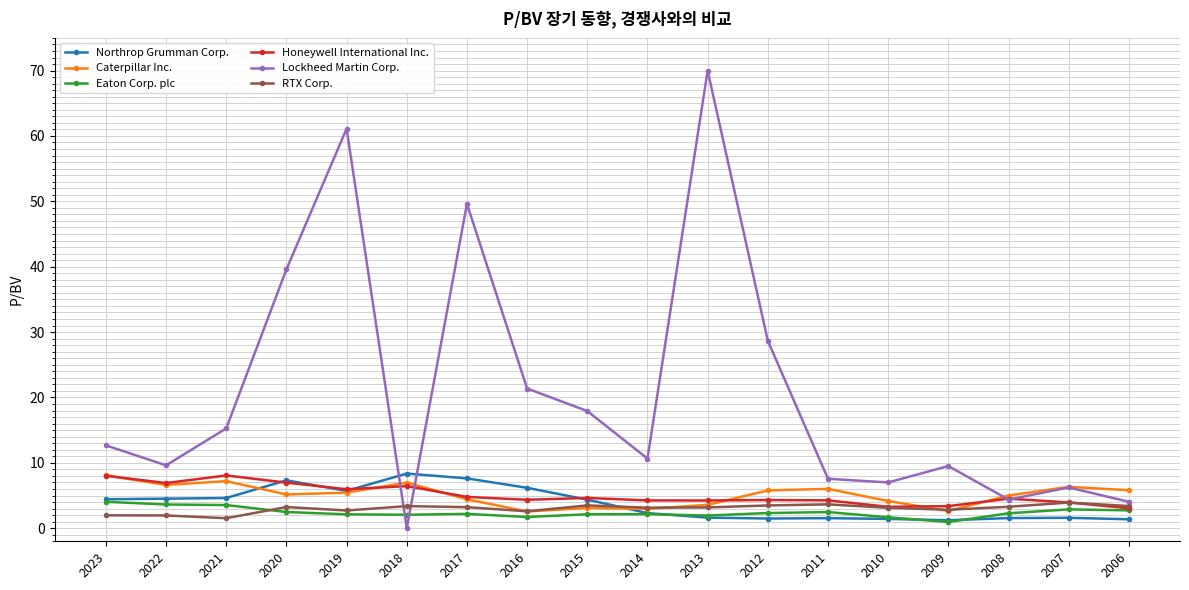

Count the number of categories in the chart.

18